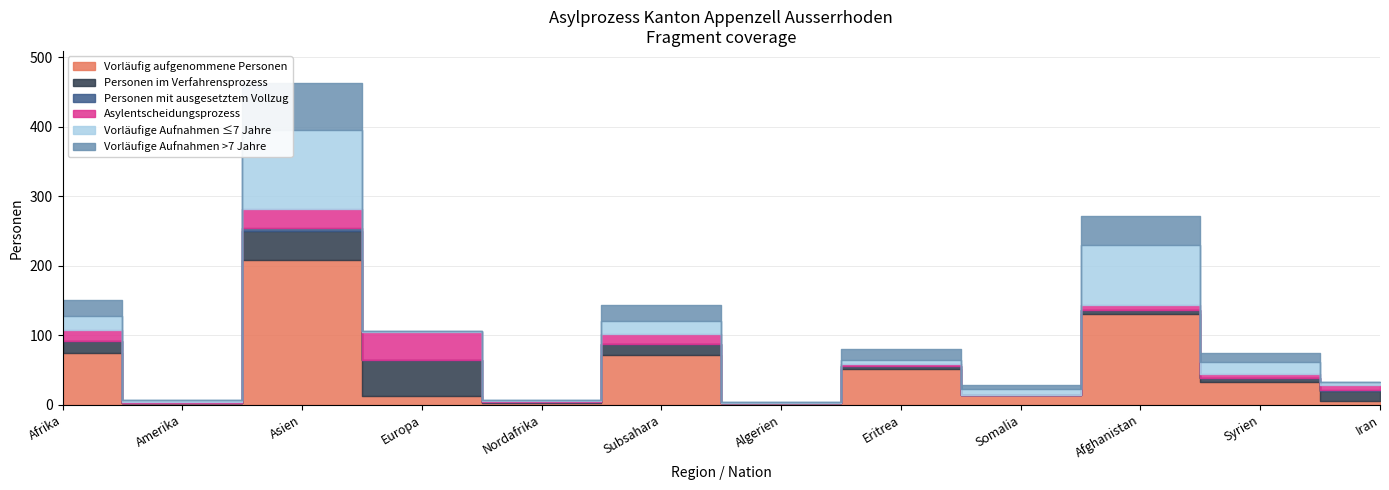

Count the number of data series in this chart.

6